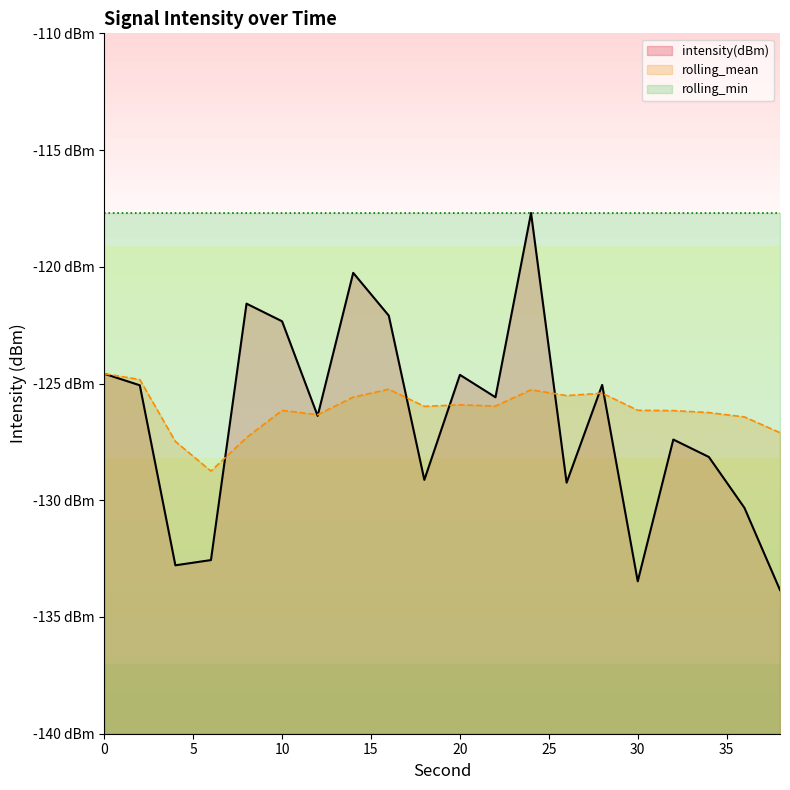

Reading left to right, extract all data points from this chart.

intensity(dBm): 0=-124.6	2=-125.1	4=-132.8	6=-132.6	8=-121.6	10=-122.3	12=-126.4	14=-120.3	16=-122.1	18=-129.1	20=-124.6	22=-125.6	24=-117.7	26=-129.2	28=-125.1	30=-133.5	32=-127.4	34=-128.1	36=-130.3	38=-133.8
rolling_mean: 0=-124.6	2=-124.8	4=-127.5	6=-128.8	8=-127.3	10=-126.2	12=-126.3	14=-125.6	16=-125.2	18=-126.0	20=-125.9	22=-126.0	24=-125.3	26=-125.5	28=-125.4	30=-126.1	32=-126.2	34=-126.2	36=-126.4	38=-127.1